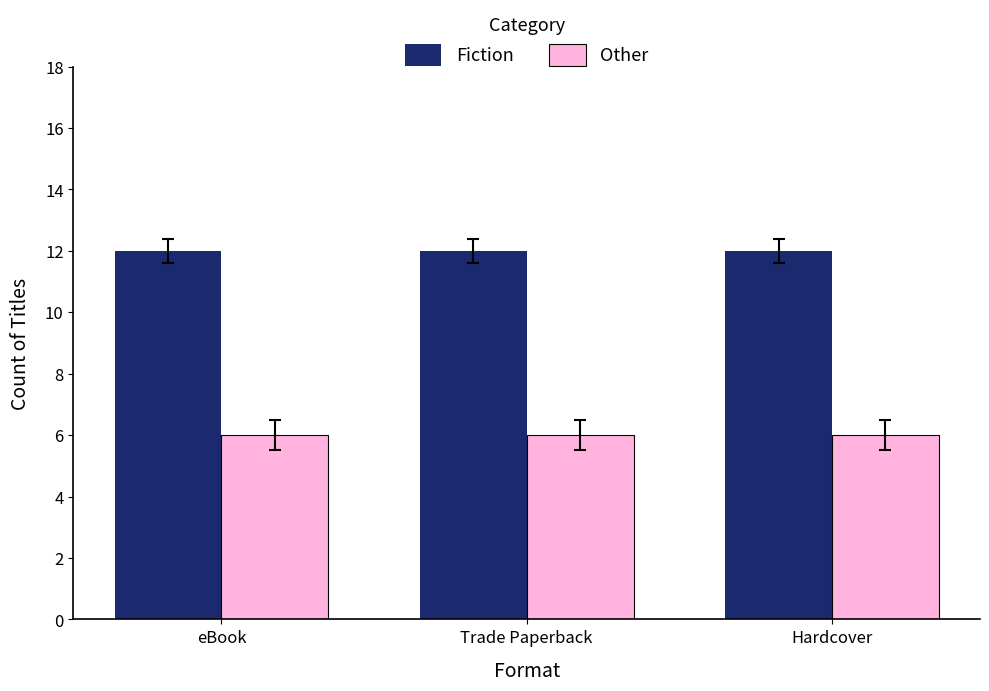

How many distinct data groups are displayed?

2